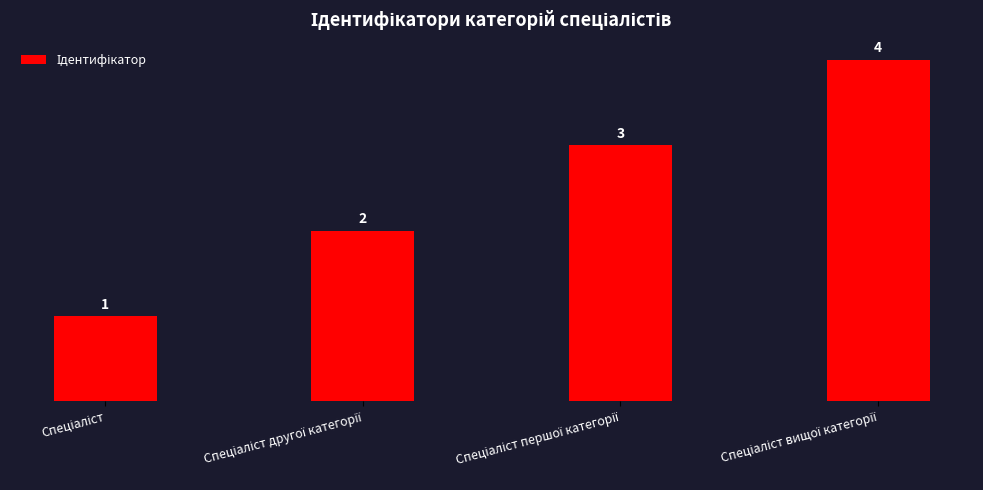

What is the sum of all values?

10